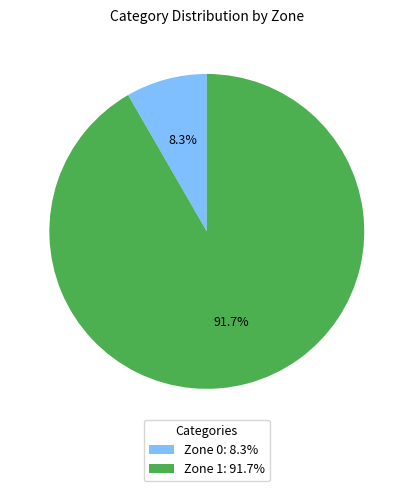

To the nearest percent, what percentage of the pie is Zone 0?

8%